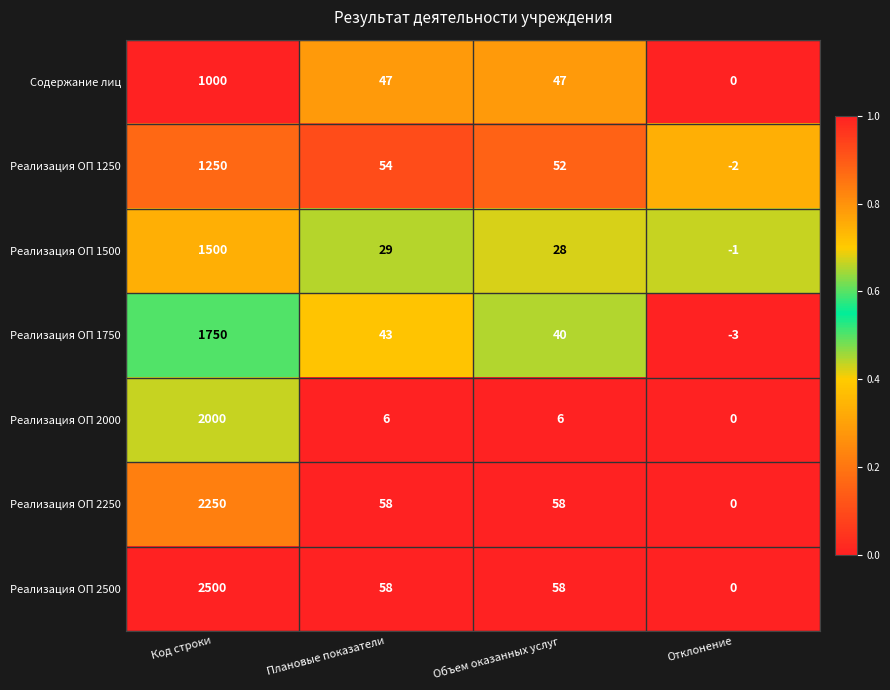

Reading left to right, extract all data points from this chart.

Содержание лиц: Код строки=1000	Плановые показатели=47	Объем оказанных услуг=47	Отклонение=0
Реализация ОП 1250: Код строки=1250	Плановые показатели=54	Объем оказанных услуг=52	Отклонение=-2
Реализация ОП 1500: Код строки=1500	Плановые показатели=29	Объем оказанных услуг=28	Отклонение=-1
Реализация ОП 1750: Код строки=1750	Плановые показатели=43	Объем оказанных услуг=40	Отклонение=-3
Реализация ОП 2000: Код строки=2000	Плановые показатели=6	Объем оказанных услуг=6	Отклонение=0
Реализация ОП 2250: Код строки=2250	Плановые показатели=58	Объем оказанных услуг=58	Отклонение=0
Реализация ОП 2500: Код строки=2500	Плановые показатели=58	Объем оказанных услуг=58	Отклонение=0